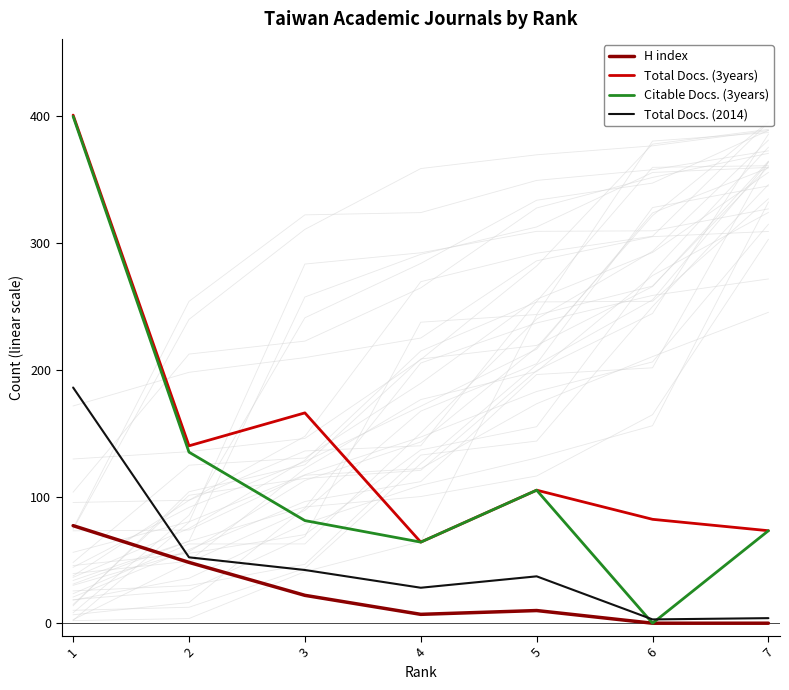

What is the average value of the Citable Docs. (3years) series?

123